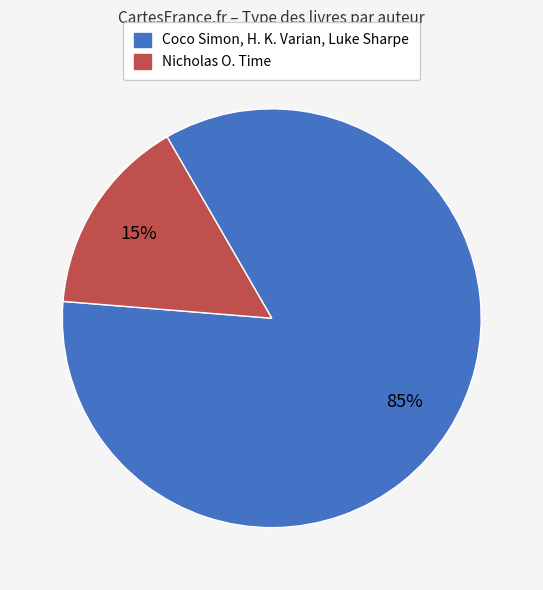

How many segments does this pie chart have?

2